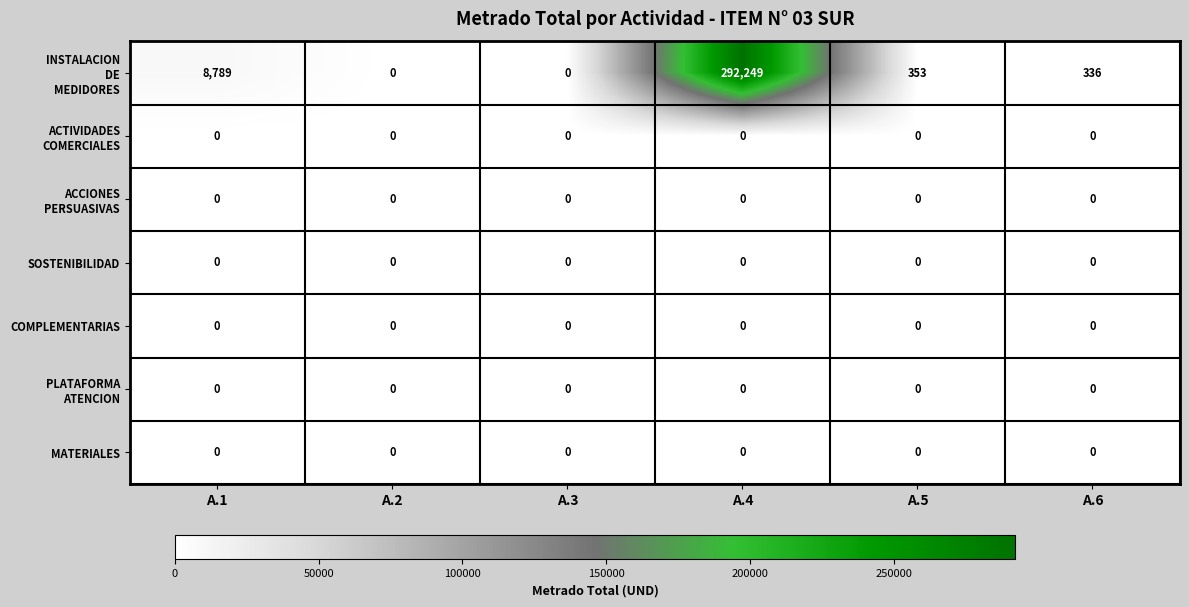

What is the greatest value displayed?

292249